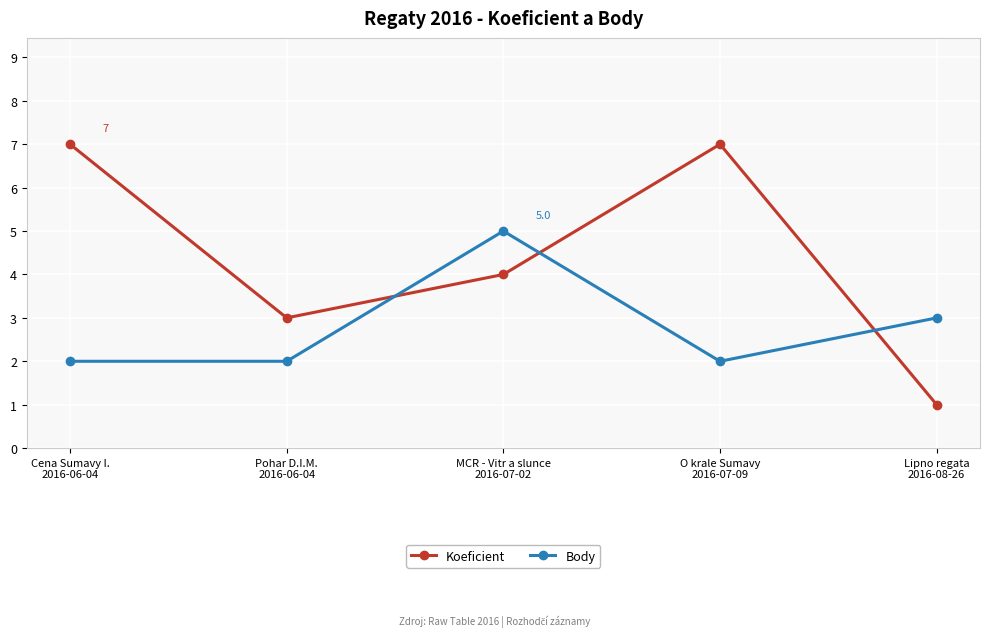

Between Cena Sumavy I.
2016-06-04 and Lipno regata
2016-08-26, which series saw the biggest shift?

Koeficient